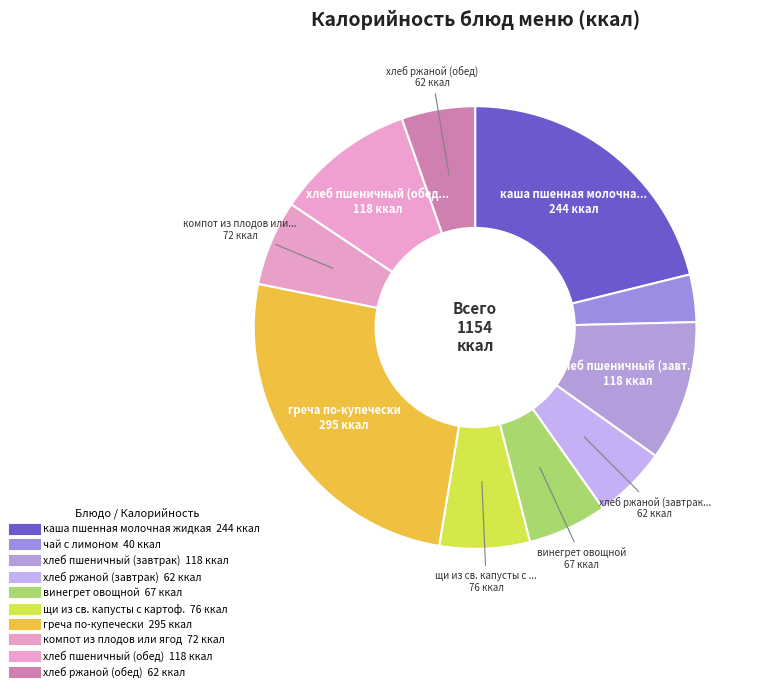

Is it true that компот из плодов или ягод is 1% of the pie?

False